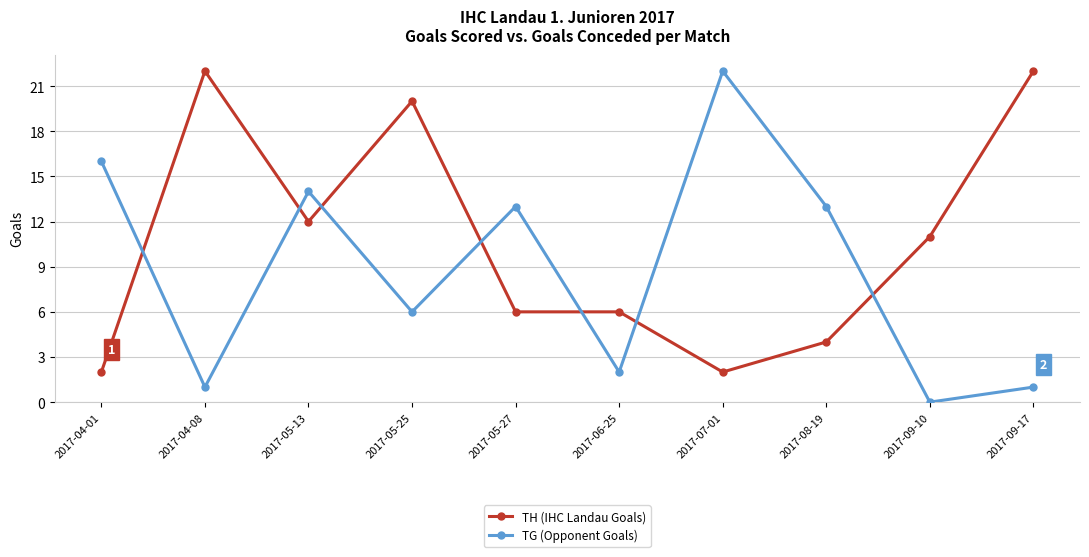

What is the highest value of the TH (IHC Landau Goals) series?

22